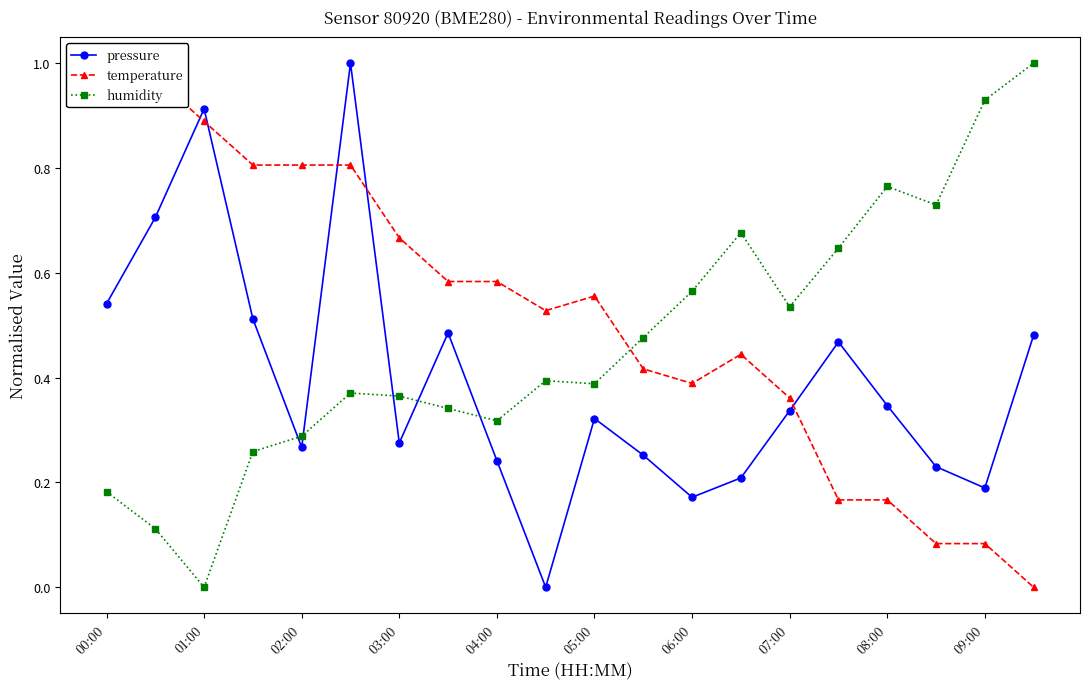

Is it true that pressure equals 0.9 at 00:00?

False